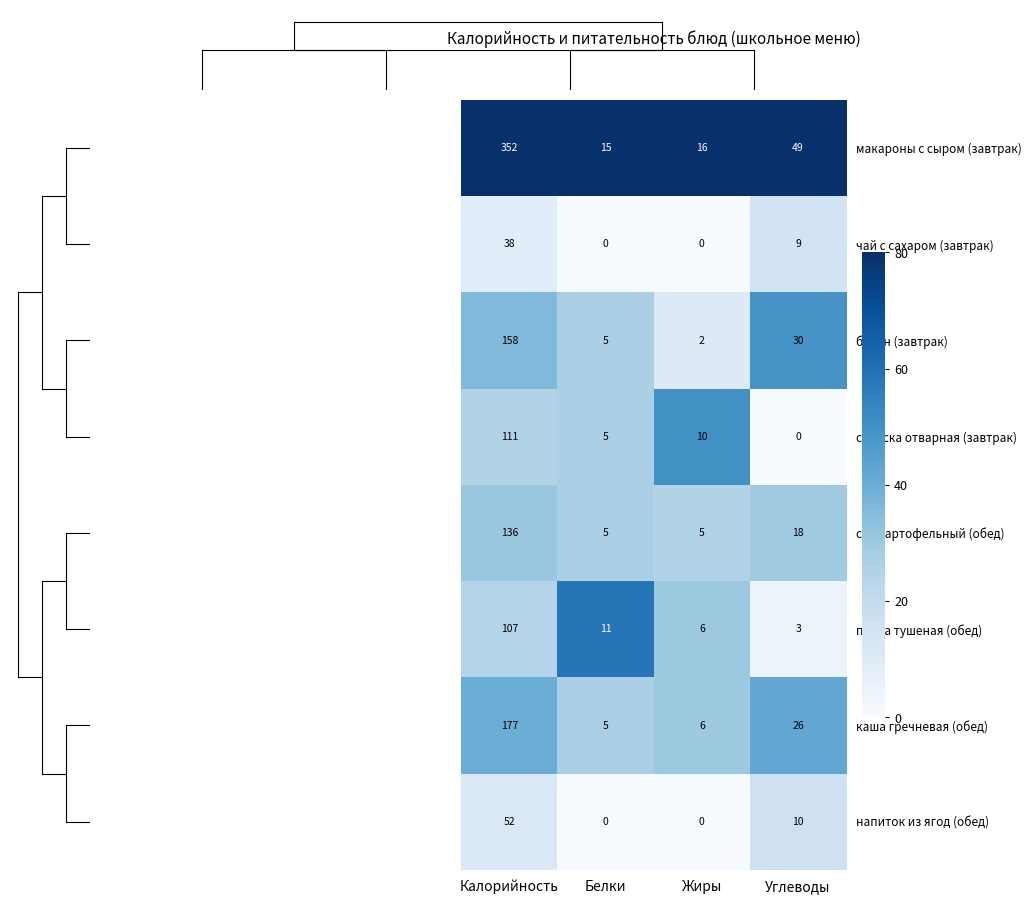

What is the difference between the птица тушеная (обед) values at Углеводы and Жиры?

3